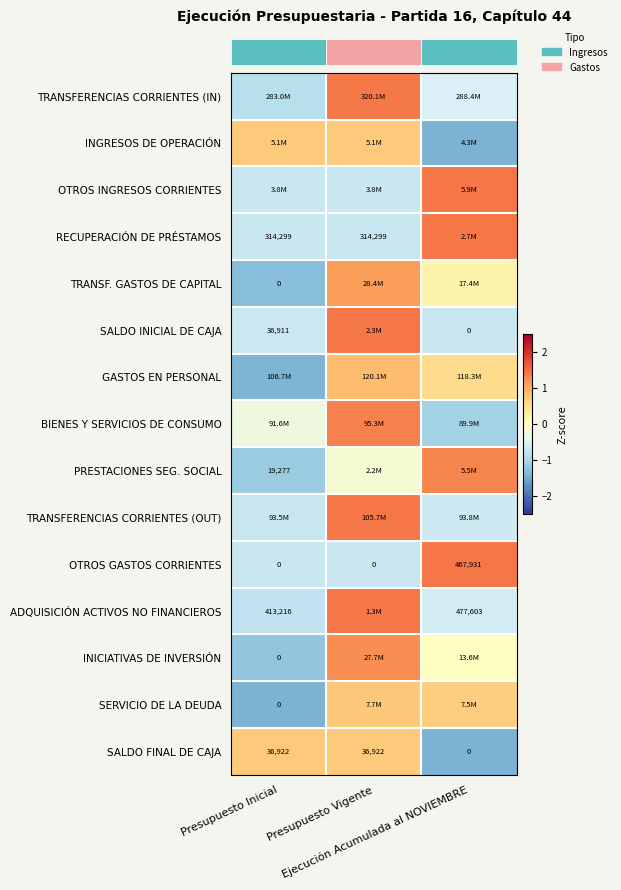

How many data points in row_1 are less than 0?

1